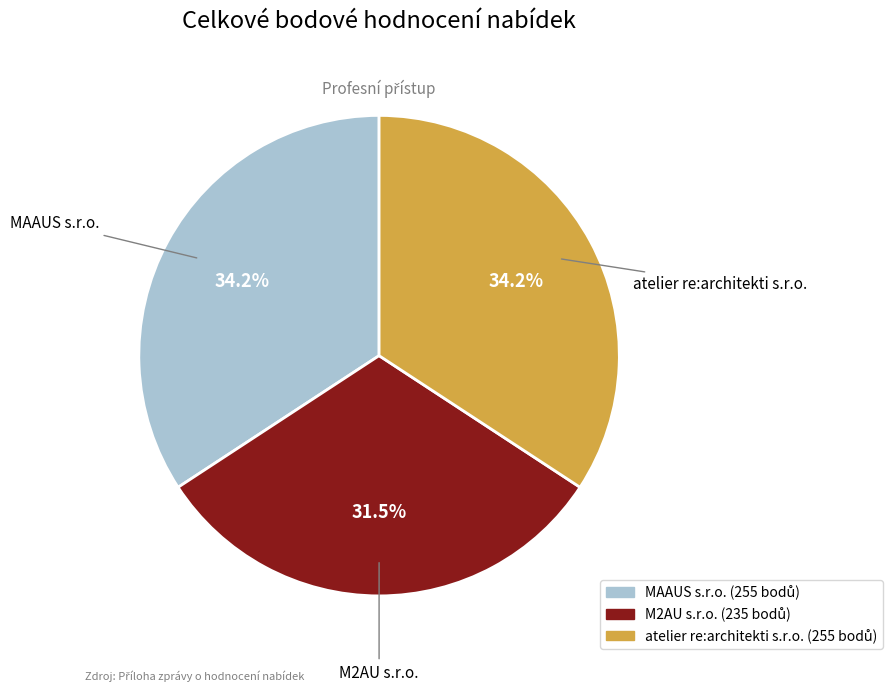

Between MAAUS s.r.o. and M2AU s.r.o., which is larger?

MAAUS s.r.o.